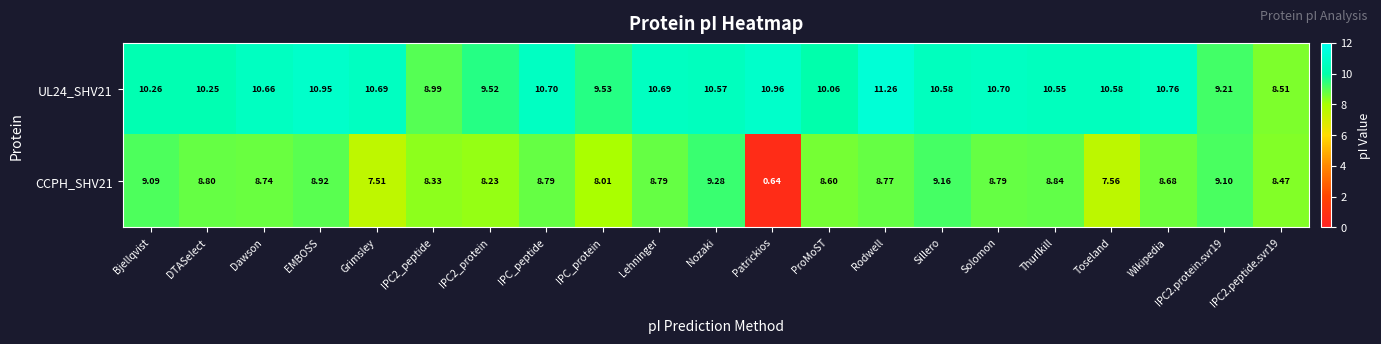

Is the value of UL24_SHV21 at Dawson greater than the value of CCPH_SHV21 at Rodwell?

Yes